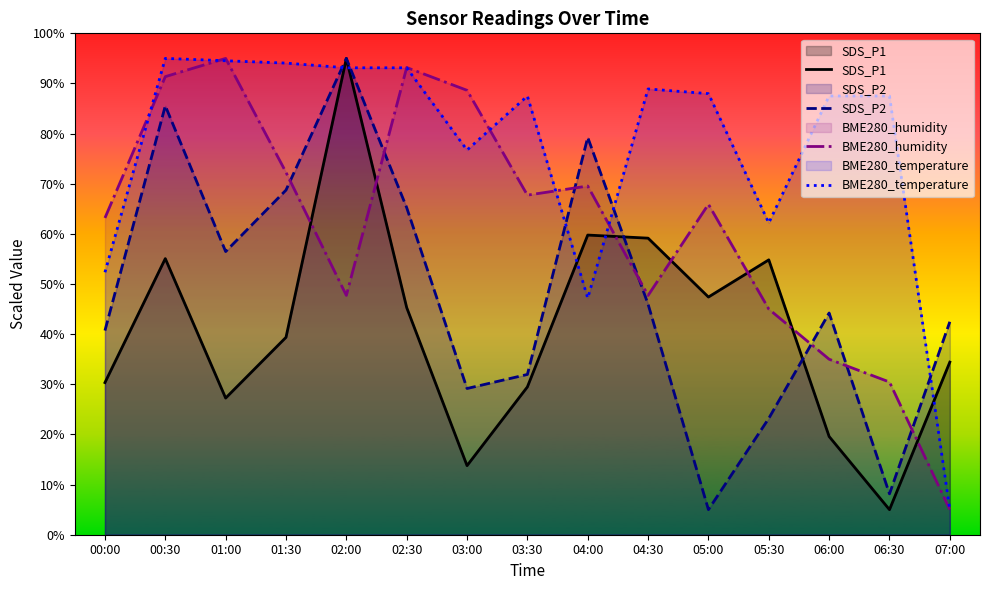

Where do BME280_temperature and BME280_humidity first cross each other?

00:00 and 00:30